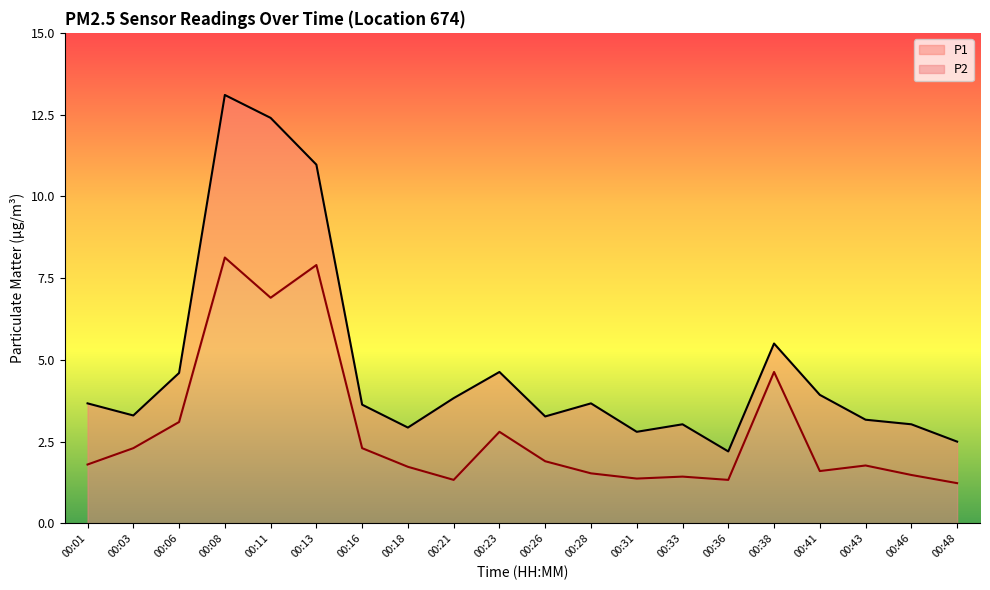

How many categories are shown in the chart?

20